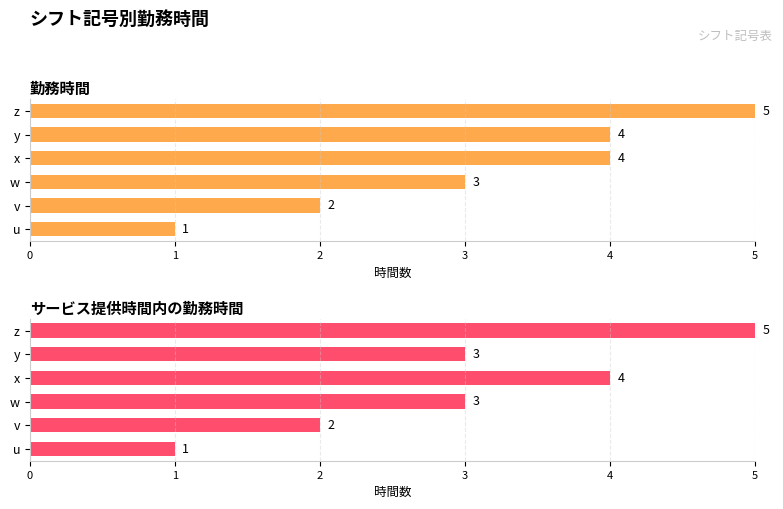

What is the value of the サービス提供時間内の勤務時間 bar at the 5th from the left?

3